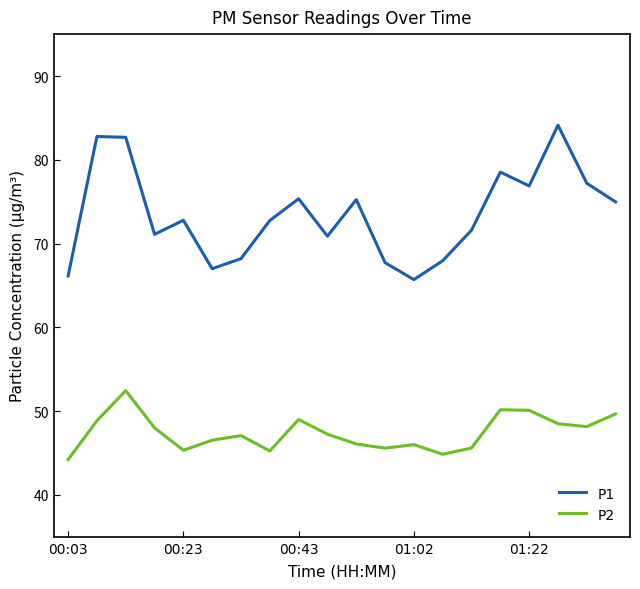

True or false: P2 and P1 cross at least once.

False